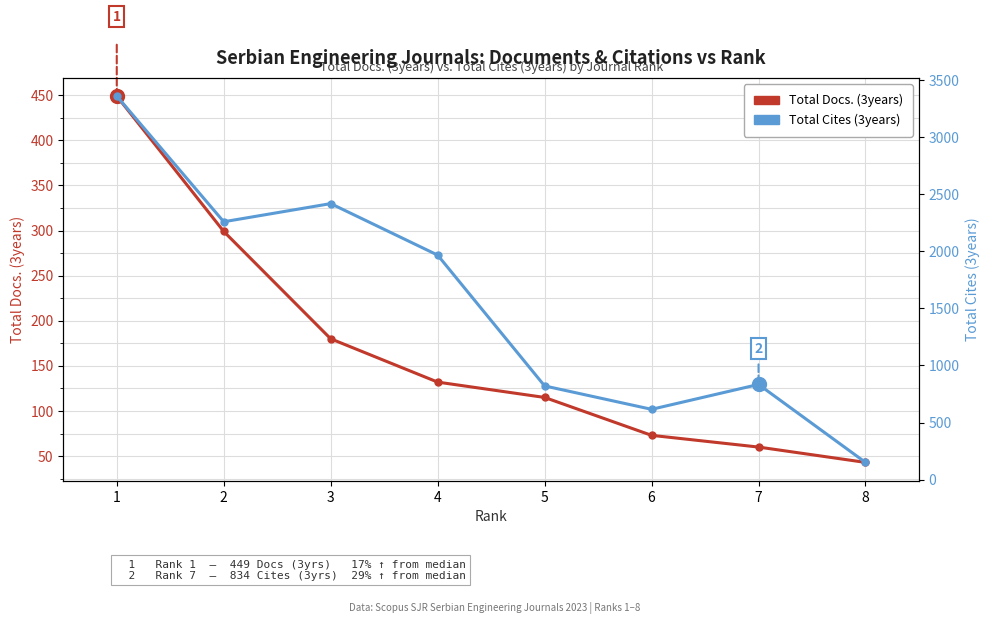

What is the average value of the Total Docs. (3years) series?

169